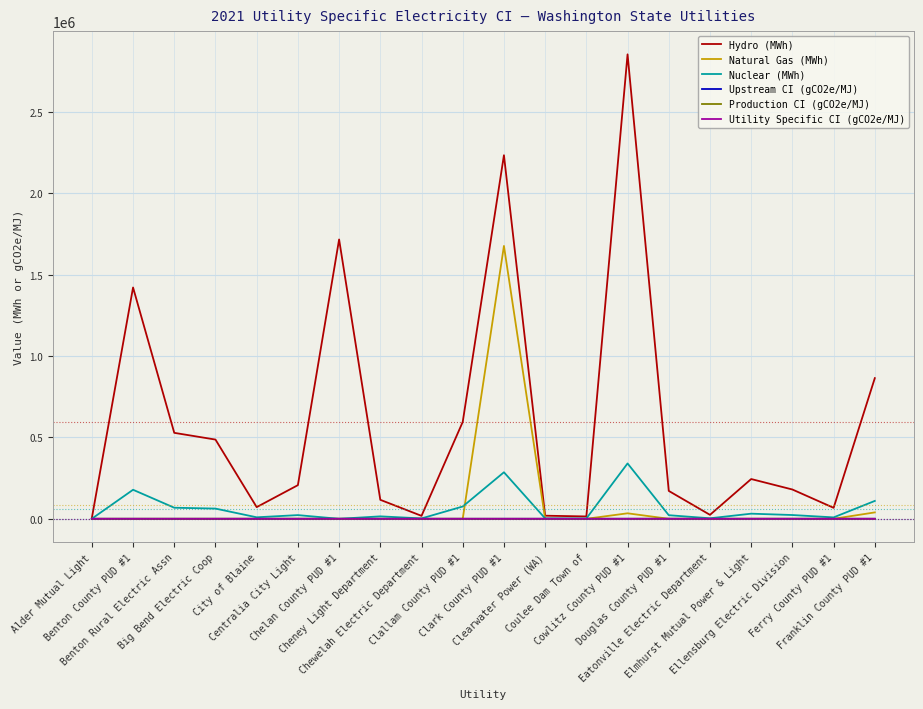

Which series has the largest total across all categories?

Hydro (MWh)